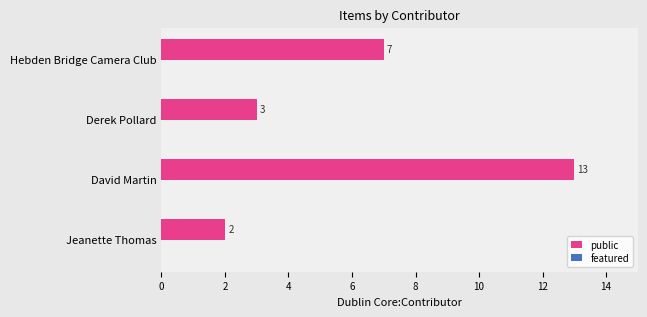

Rank the categories by value from highest to lowest.

David Martin, Hebden Bridge Camera Club, Derek Pollard, Jeanette Thomas